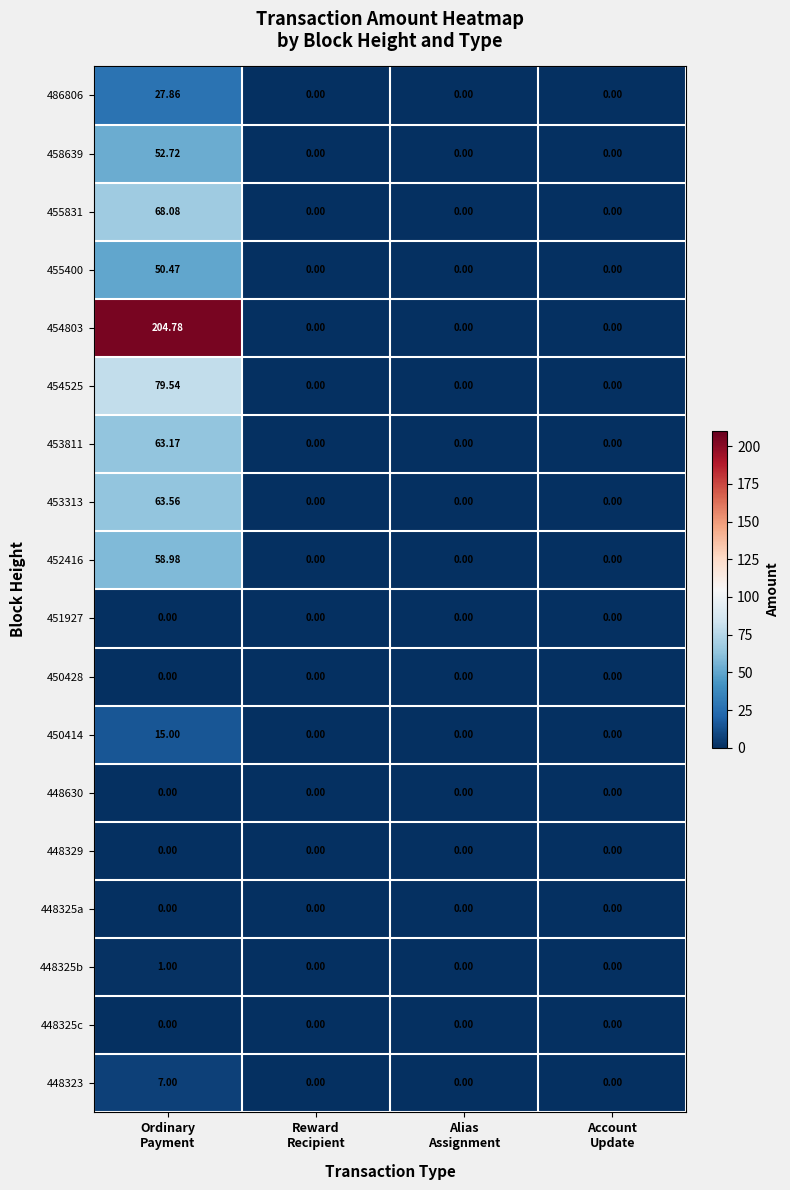

Which series has the largest total across all categories?

454803